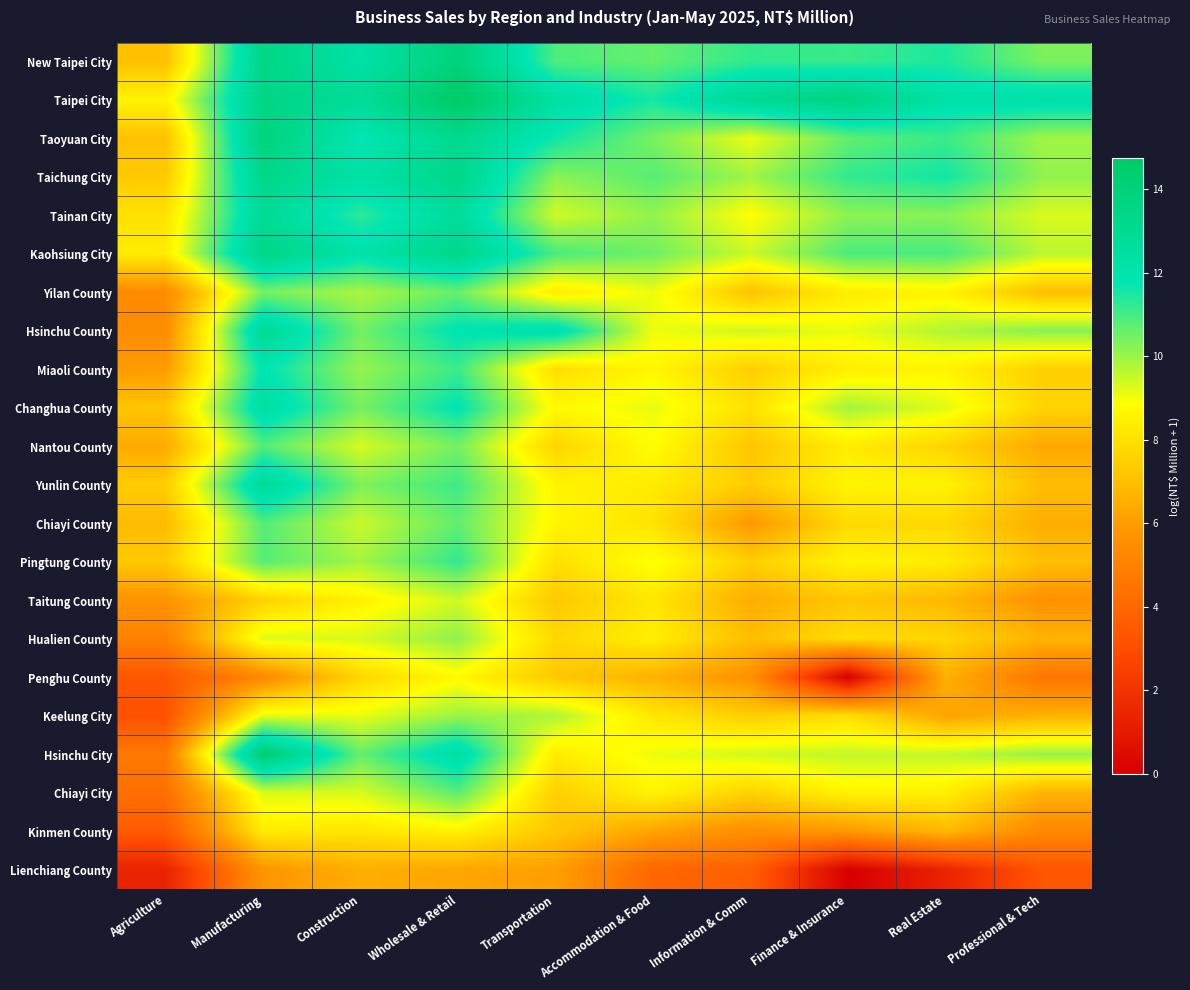

Reading left to right, extract all data points from this chart.

New Taipei City: Agriculture=7.1	Manufacturing=13.5	Construction=12.3	Wholesale & Retail=13.9	Transportation=10.9	Accommodation & Food=10.6	Information & Comm=11.2	Finance & Insurance=11.1	Real Estate=11.5	Professional & Tech=10.4
Taipei City: Agriculture=8.5	Manufacturing=13.5	Construction=12.8	Wholesale & Retail=14.7	Transportation=12.4	Accommodation & Food=11.6	Information & Comm=13.1	Finance & Insurance=13.7	Real Estate=12.2	Professional & Tech=12.3
Taoyuan City: Agriculture=7.1	Manufacturing=13.9	Construction=11.7	Wholesale & Retail=13.2	Transportation=11.6	Accommodation & Food=10.4	Information & Comm=9.1	Finance & Insurance=10.7	Real Estate=11.1	Professional & Tech=9.9
Taichung City: Agriculture=7.3	Manufacturing=13.4	Construction=12.2	Wholesale & Retail=13.3	Transportation=10.2	Accommodation & Food=10.8	Information & Comm=9.9	Finance & Insurance=11.2	Real Estate=11.6	Professional & Tech=10.1
Tainan City: Agriculture=8.0	Manufacturing=12.9	Construction=11.3	Wholesale & Retail=12.7	Transportation=9.4	Accommodation & Food=10.1	Information & Comm=8.8	Finance & Insurance=10.2	Real Estate=10.2	Professional & Tech=9.3
Kaohsiung City: Agriculture=8.3	Manufacturing=13.5	Construction=12.1	Wholesale & Retail=13.3	Transportation=10.9	Accommodation & Food=10.5	Information & Comm=9.4	Finance & Insurance=10.9	Real Estate=10.9	Professional & Tech=9.6
Yilan County: Agriculture=5.4	Manufacturing=10.4	Construction=9.8	Wholesale & Retail=10.6	Transportation=8.3	Accommodation & Food=9.1	Information & Comm=7.1	Finance & Insurance=8.3	Real Estate=8.5	Professional & Tech=7.0
Hsinchu County: Agriculture=5.5	Manufacturing=13.0	Construction=10.5	Wholesale & Retail=11.9	Transportation=12.3	Accommodation & Food=9.0	Information & Comm=9.4	Finance & Insurance=9.1	Real Estate=9.7	Professional & Tech=10.2
Miaoli County: Agriculture=6.0	Manufacturing=11.9	Construction=10.1	Wholesale & Retail=11.1	Transportation=7.9	Accommodation & Food=8.6	Information & Comm=7.5	Finance & Insurance=8.4	Real Estate=8.5	Professional & Tech=7.5
Changhua County: Agriculture=7.2	Manufacturing=12.5	Construction=10.4	Wholesale & Retail=11.9	Transportation=8.7	Accommodation & Food=9.1	Information & Comm=8.0	Finance & Insurance=9.9	Real Estate=9.2	Professional & Tech=7.6
Nantou County: Agriculture=6.4	Manufacturing=10.8	Construction=9.3	Wholesale & Retail=10.5	Transportation=7.6	Accommodation & Food=8.8	Information & Comm=7.2	Finance & Insurance=8.3	Real Estate=7.6	Professional & Tech=6.3
Yunlin County: Agriculture=7.4	Manufacturing=12.9	Construction=10.3	Wholesale & Retail=11.1	Transportation=8.5	Accommodation & Food=8.3	Information & Comm=7.4	Finance & Insurance=8.5	Real Estate=8.5	Professional & Tech=7.0
Chiayi County: Agriculture=6.9	Manufacturing=10.8	Construction=9.5	Wholesale & Retail=10.7	Transportation=8.6	Accommodation & Food=8.0	Information & Comm=5.9	Finance & Insurance=7.8	Real Estate=7.7	Professional & Tech=6.5
Pingtung County: Agriculture=7.3	Manufacturing=10.8	Construction=9.9	Wholesale & Retail=11.2	Transportation=8.0	Accommodation & Food=8.9	Information & Comm=7.4	Finance & Insurance=8.5	Real Estate=8.3	Professional & Tech=7.0
Taitung County: Agriculture=5.7	Manufacturing=7.5	Construction=8.5	Wholesale & Retail=9.4	Transportation=7.3	Accommodation & Food=8.2	Information & Comm=6.5	Finance & Insurance=7.2	Real Estate=6.8	Professional & Tech=5.6
Hualien County: Agriculture=5.0	Manufacturing=9.2	Construction=9.3	Wholesale & Retail=10.1	Transportation=7.7	Accommodation & Food=8.4	Information & Comm=7.0	Finance & Insurance=7.9	Real Estate=7.6	Professional & Tech=6.7
Penghu County: Agriculture=3.3	Manufacturing=5.3	Construction=7.7	Wholesale & Retail=8.7	Transportation=7.3	Accommodation & Food=6.6	Information & Comm=5.6	Finance & Insurance=0.0	Real Estate=6.6	Professional & Tech=4.5
Keelung City: Agriculture=3.1	Manufacturing=9.2	Construction=9.1	Wholesale & Retail=10.0	Transportation=9.8	Accommodation & Food=8.2	Information & Comm=7.4	Finance & Insurance=7.9	Real Estate=6.2	Professional & Tech=6.6
Hsinchu City: Agriculture=4.7	Manufacturing=14.3	Construction=10.6	Wholesale & Retail=12.4	Transportation=8.3	Accommodation & Food=9.0	Information & Comm=9.4	Finance & Insurance=9.5	Real Estate=9.6	Professional & Tech=10.1
Chiayi City: Agriculture=4.3	Manufacturing=9.3	Construction=9.3	Wholesale & Retail=10.8	Transportation=7.5	Accommodation & Food=8.5	Information & Comm=7.6	Finance & Insurance=8.6	Real Estate=8.4	Professional & Tech=6.7
Kinmen County: Agriculture=3.5	Manufacturing=8.3	Construction=8.1	Wholesale & Retail=8.5	Transportation=7.2	Accommodation & Food=6.2	Information & Comm=5.5	Finance & Insurance=5.9	Real Estate=6.9	Professional & Tech=5.3
Lienchiang County: Agriculture=1.4	Manufacturing=5.8	Construction=6.5	Wholesale & Retail=6.3	Transportation=6.1	Accommodation & Food=4.0	Information & Comm=3.7	Finance & Insurance=0.0	Real Estate=1.4	Professional & Tech=3.3